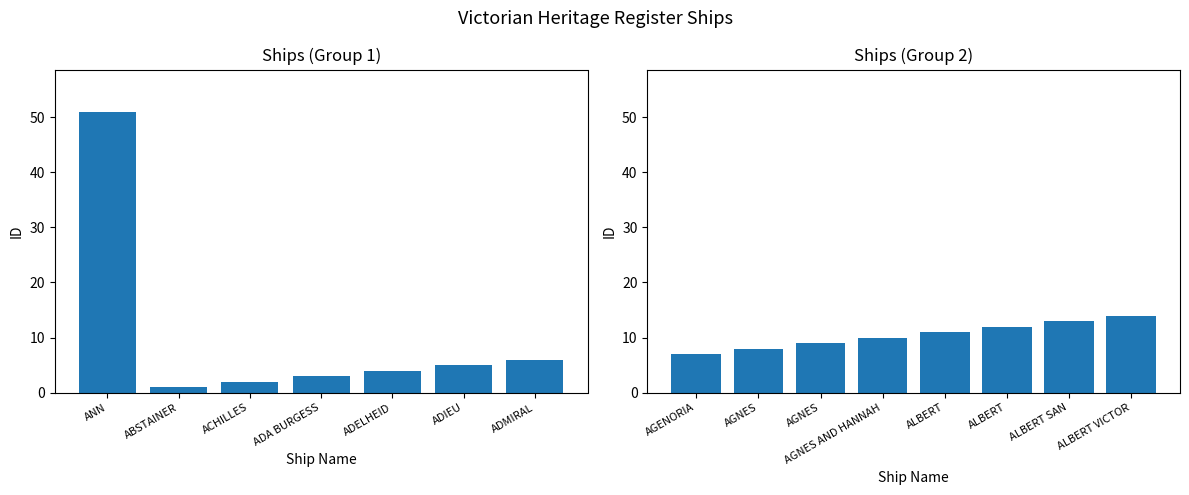

The chart shows a value of 3 at ADA BURGESS. True or false?

True